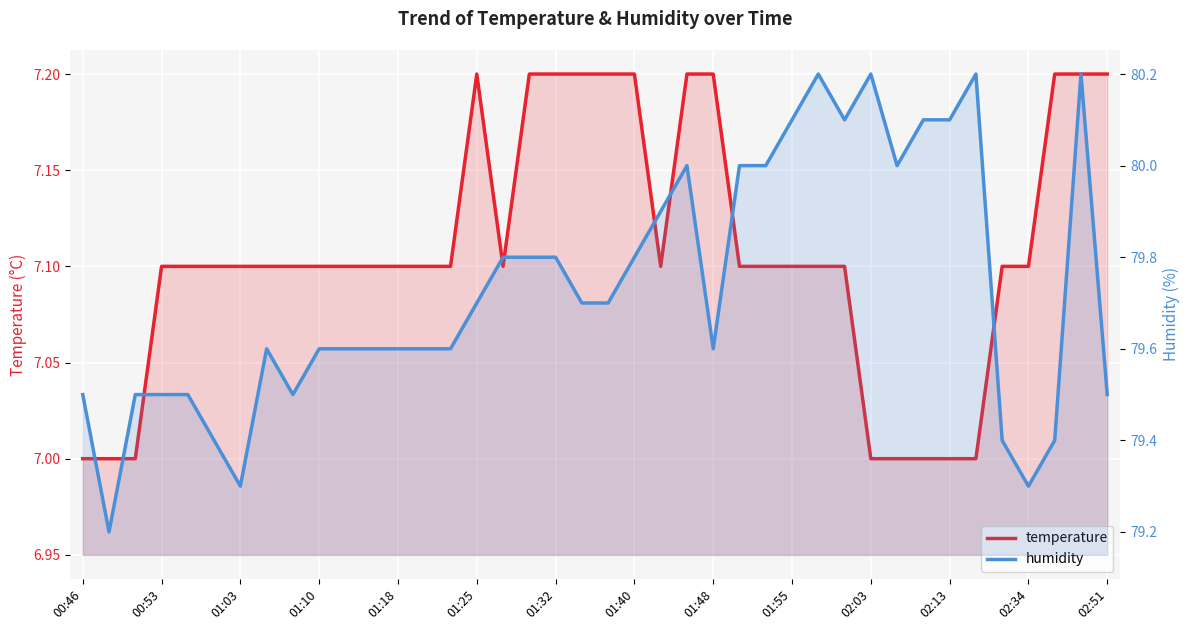

The value of humidity at 35 is 120.7. True or false?

False